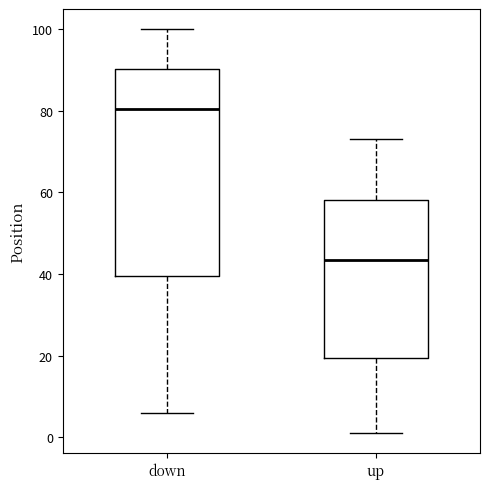

Reading left to right, transcribe this box plot: for each box, give where its median line is, the range the box spans, and where its two whiskers end, as read against the y-axis. The values are not printed on the chart, so give them approximately, as read against the axis.

down: median 80, box 40 to 90, whiskers 6 to 100
up: median 44, box 20 to 58, whiskers 2 to 74